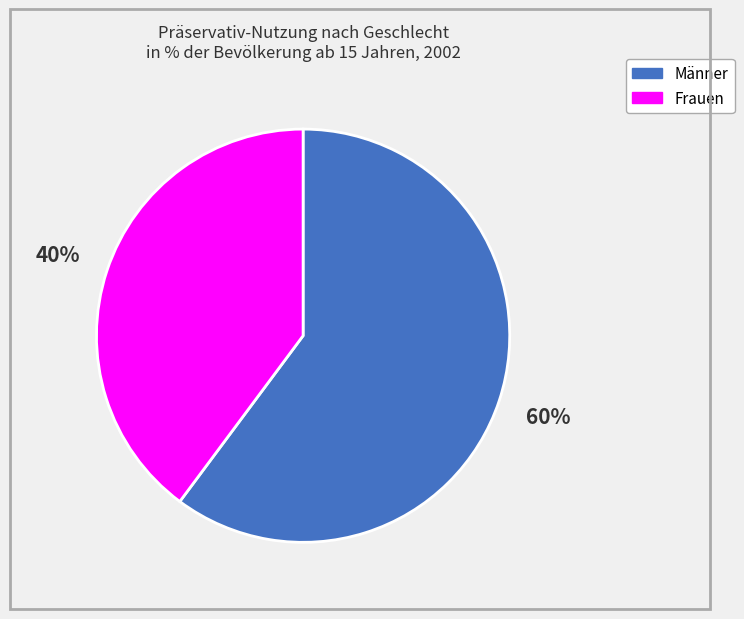

Count the number of slices in the pie.

2